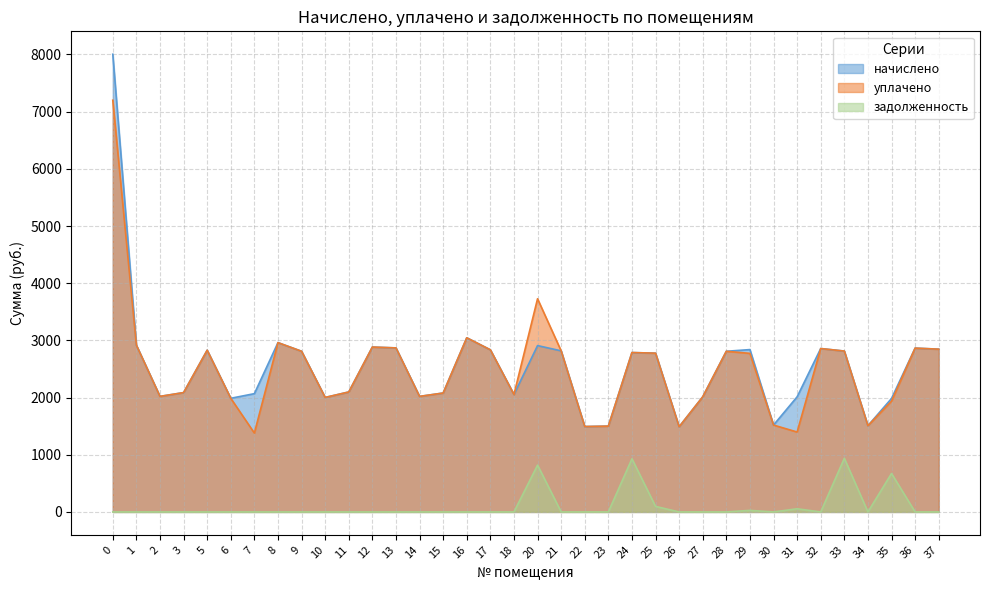

Rank the categories by начислено value from lowest to highest.

26, 22, 23, 34, 30, 35, 6, 10, 27, 31, 2, 14, 18, 7, 15, 3, 11, 25, 24, 9, 28, 33, 21, 5, 17, 29, 37, 32, 36, 13, 12, 20, 1, 8, 16, 0